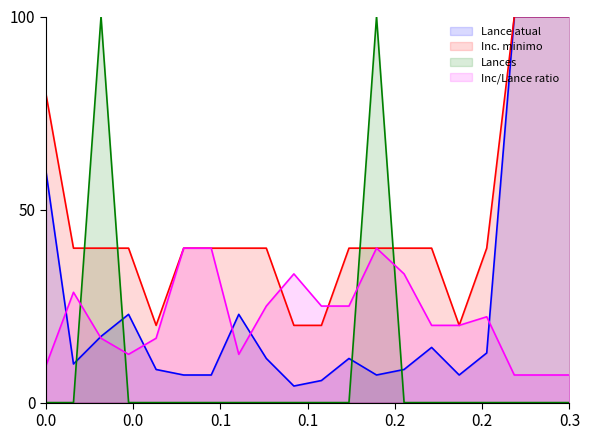

What is the value of the Lance atual point at the 18th from the left?

100.0